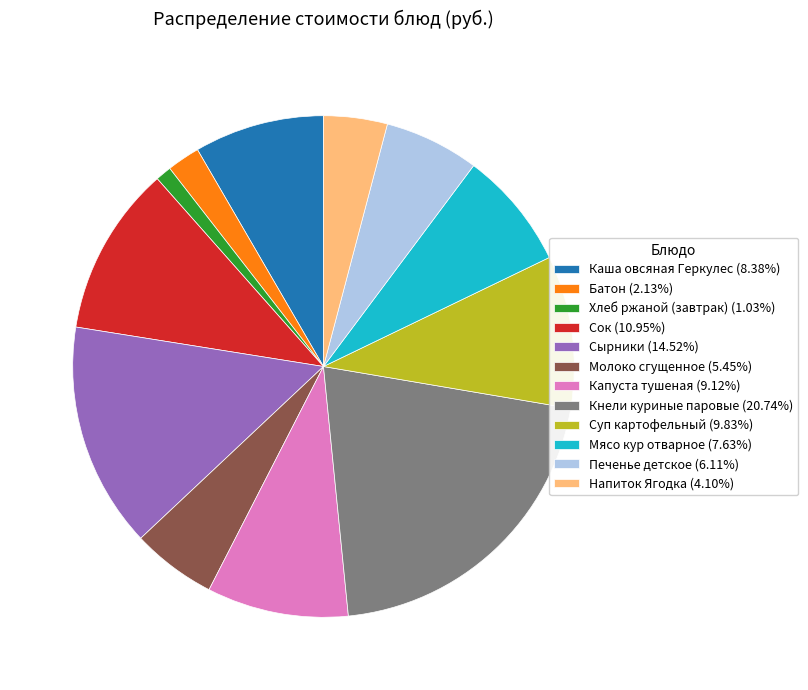

What is the smallest slice in the pie chart?

Хлеб ржаной (завтрак)